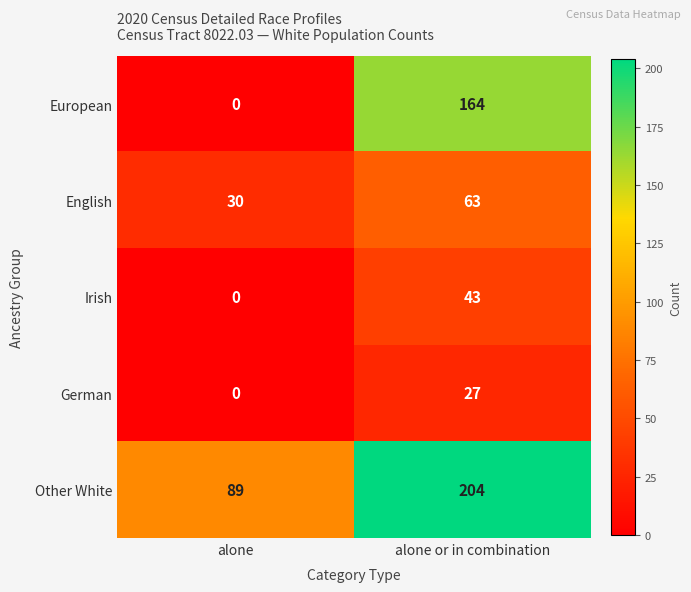

What is the sum of all Irish values?

43